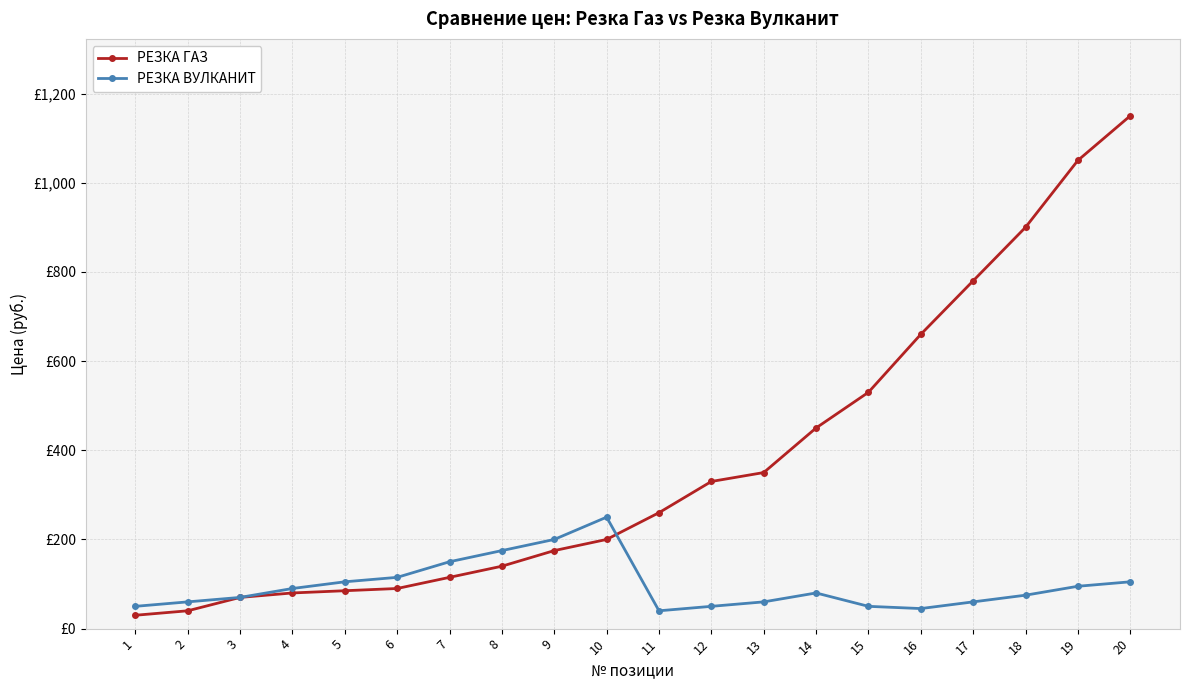

Does the chart have visible grid lines?

Yes